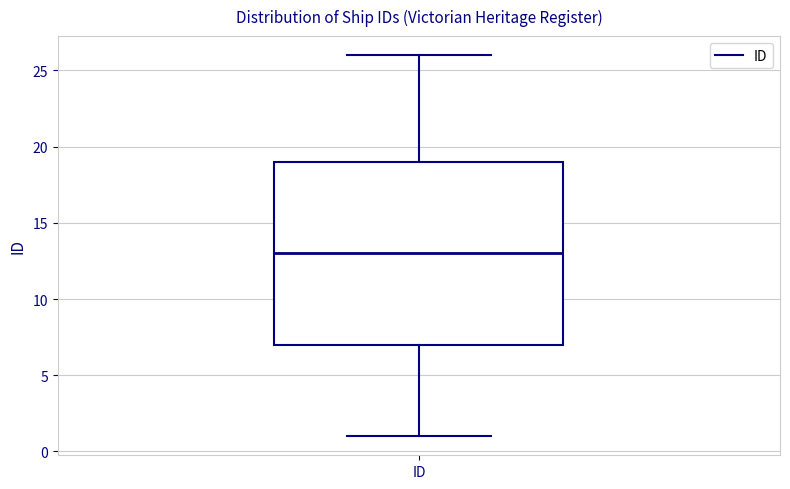

Where is the upper edge of the box for ID on the y-axis? The values are not printed on the chart, so give them approximately, as read against the axis.

19